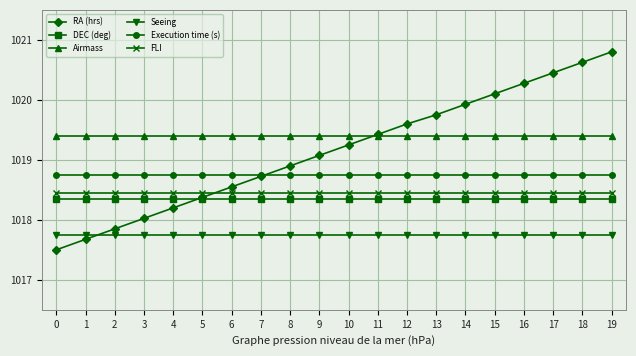

Reading left to right, what are all the values shown in this chart?

RA (hrs): 1017.5	1017.7	1017.8	1018.0	1018.2	1018.4	1018.5	1018.7	1018.9	1019.1	1019.2	1019.4	1019.6	1019.8	1019.9	1020.1	1020.3	1020.5	1020.6	1020.8
DEC (deg): 1018.4	1018.4	1018.4	1018.4	1018.4	1018.4	1018.4	1018.4	1018.4	1018.4	1018.4	1018.4	1018.4	1018.4	1018.4	1018.4	1018.4	1018.4	1018.4	1018.4
Airmass: 1019.4	1019.4	1019.4	1019.4	1019.4	1019.4	1019.4	1019.4	1019.4	1019.4	1019.4	1019.4	1019.4	1019.4	1019.4	1019.4	1019.4	1019.4	1019.4	1019.4
Seeing: 1017.8	1017.8	1017.8	1017.8	1017.8	1017.8	1017.8	1017.8	1017.8	1017.8	1017.8	1017.8	1017.8	1017.8	1017.8	1017.8	1017.8	1017.8	1017.8	1017.8
Execution time (s): 1018.8	1018.8	1018.8	1018.8	1018.8	1018.8	1018.8	1018.8	1018.8	1018.8	1018.8	1018.8	1018.8	1018.8	1018.8	1018.8	1018.8	1018.8	1018.8	1018.8
FLI: 1018.5	1018.5	1018.5	1018.5	1018.5	1018.5	1018.5	1018.5	1018.5	1018.5	1018.5	1018.5	1018.5	1018.5	1018.5	1018.5	1018.5	1018.5	1018.5	1018.5